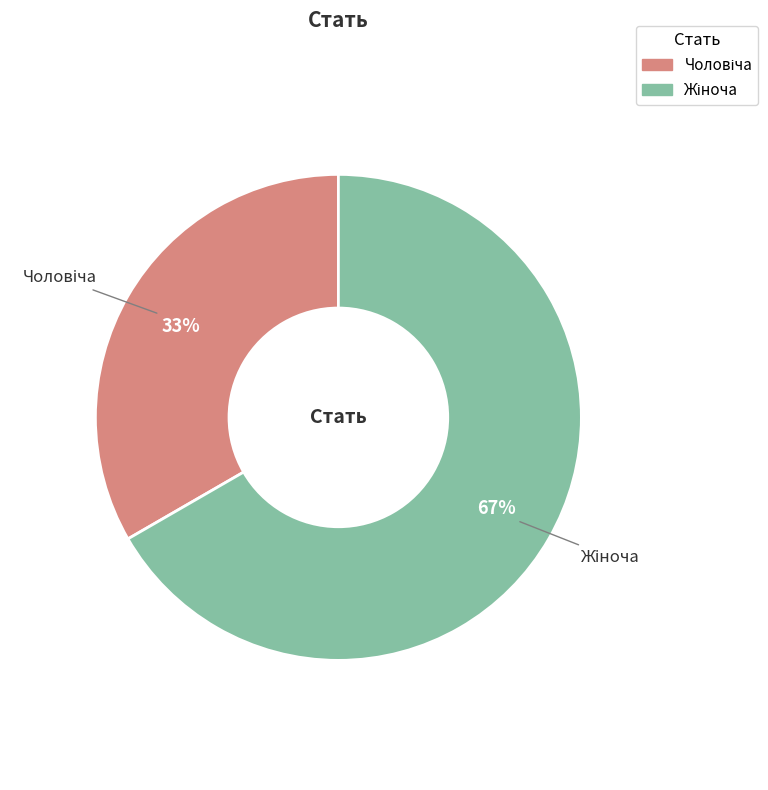

Is there a majority slice in this chart?

Yes